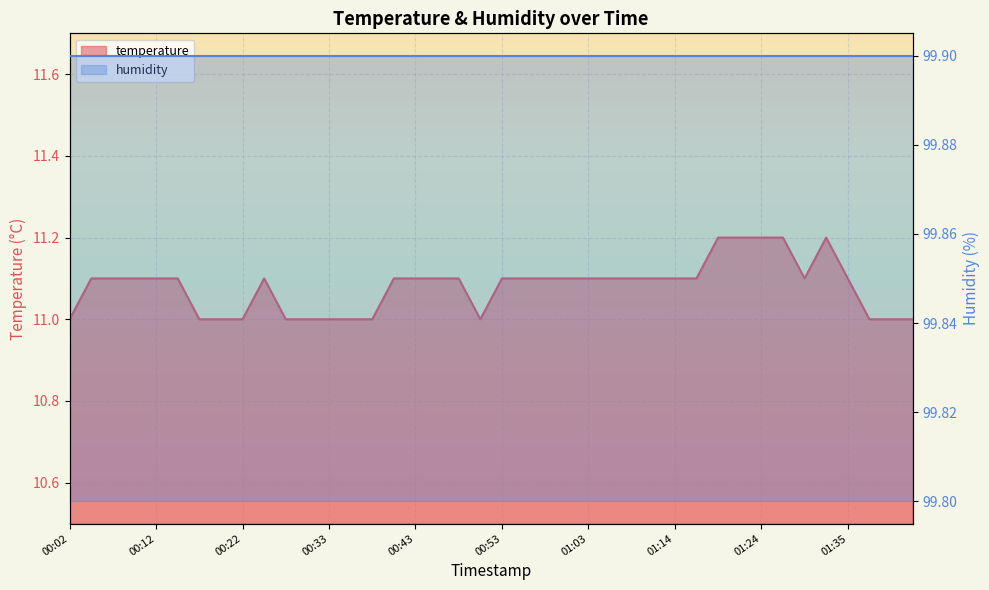

List the labels in order of value, smallest first.

00:02, 00:17, 00:20, 00:22, 00:28, 00:30, 00:33, 00:35, 00:38, 00:51, 01:37, 01:40, 01:42, 00:04, 00:07, 00:10, 00:12, 00:15, 00:25, 00:40, 00:43, 00:45, 00:48, 00:53, 00:56, 00:58, 01:01, 01:03, 01:06, 01:09, 01:11, 01:14, 01:17, 01:30, 01:35, 01:19, 01:22, 01:24, 01:27, 01:32